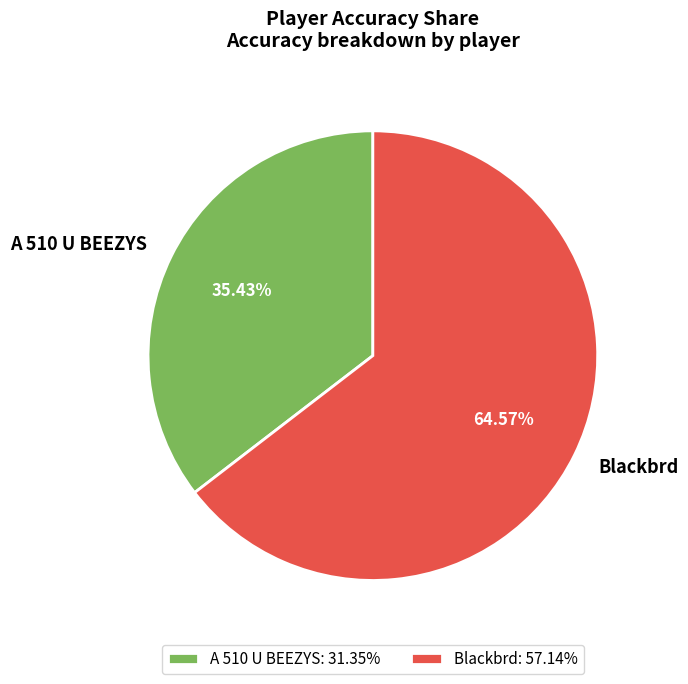

To the nearest percent, what is the combined percentage of A 510 U BEEZYS and Blackbrd?

100%